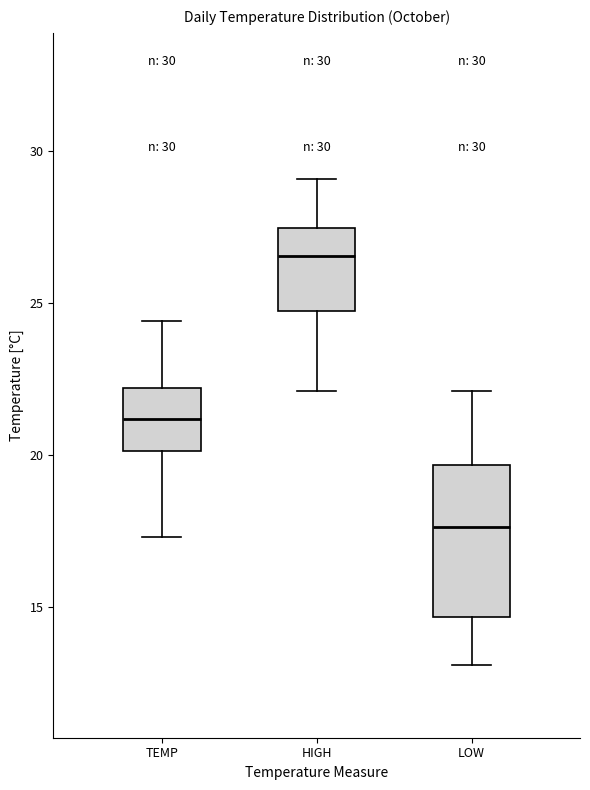

Which box is the tallest, from its lower edge to its upper edge?

LOW